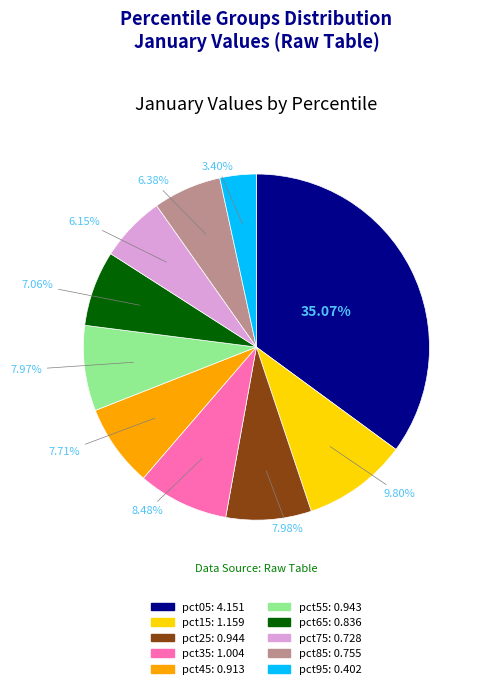

To the nearest percent, what is the average slice percentage?

10%